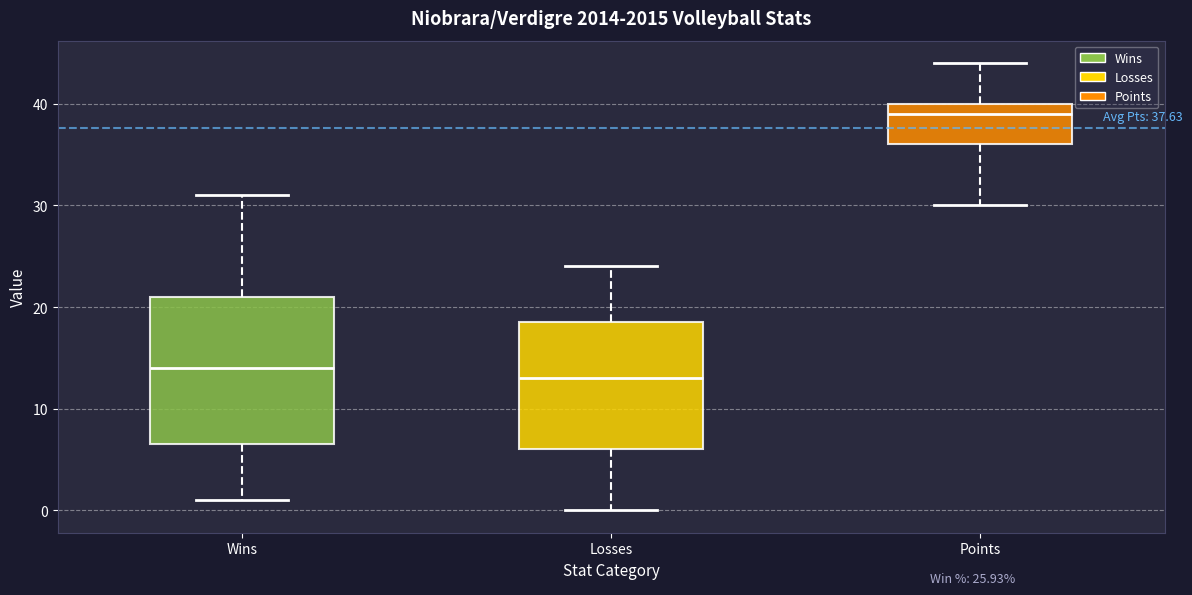

Which box's median line is the highest?

Points